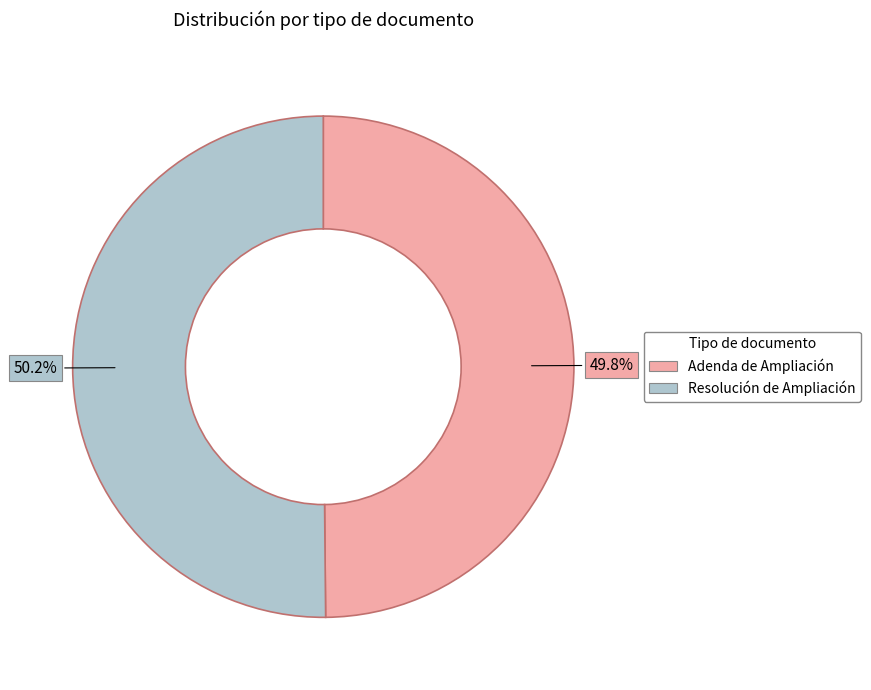

What percentage is the Resolución de Ampliación slice, to the nearest percent?

50%